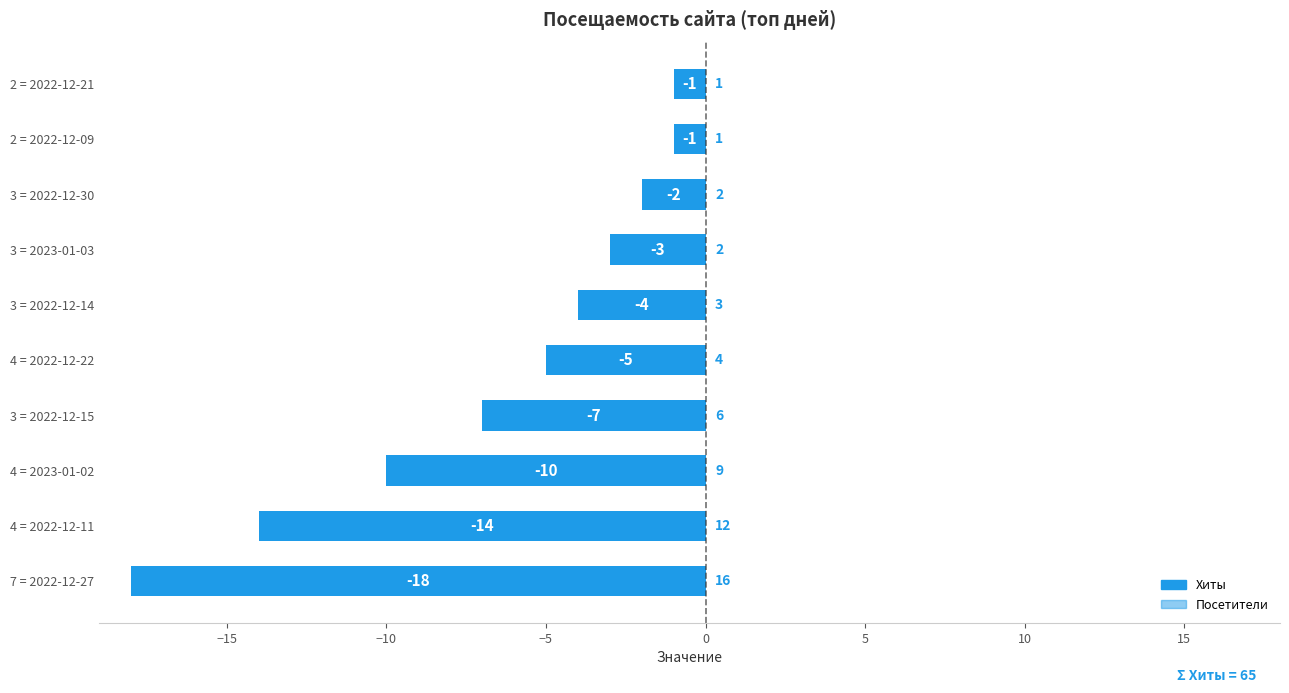

What is the average value?

-6